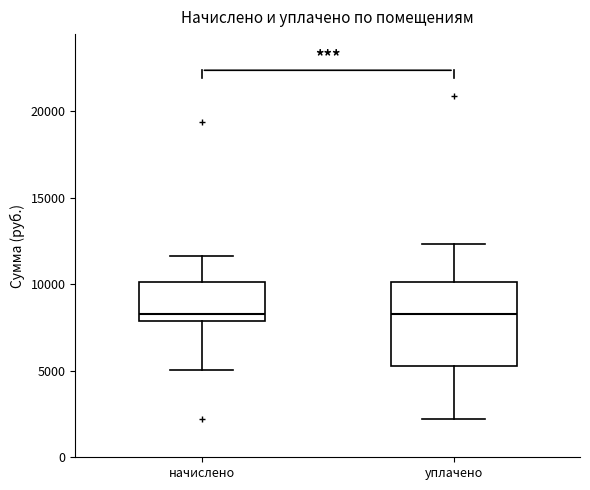

Reading left to right, read every box against the y-axis: the position of its median line, the range the box covers, and the ends of its whiskers. The values are not printed on the chart, so give them approximately, as read against the axis.

начислено: median 8500, box 8000 to 10000, whiskers 5000 to 11500
уплачено: median 8500, box 5500 to 10000, whiskers 2000 to 12500